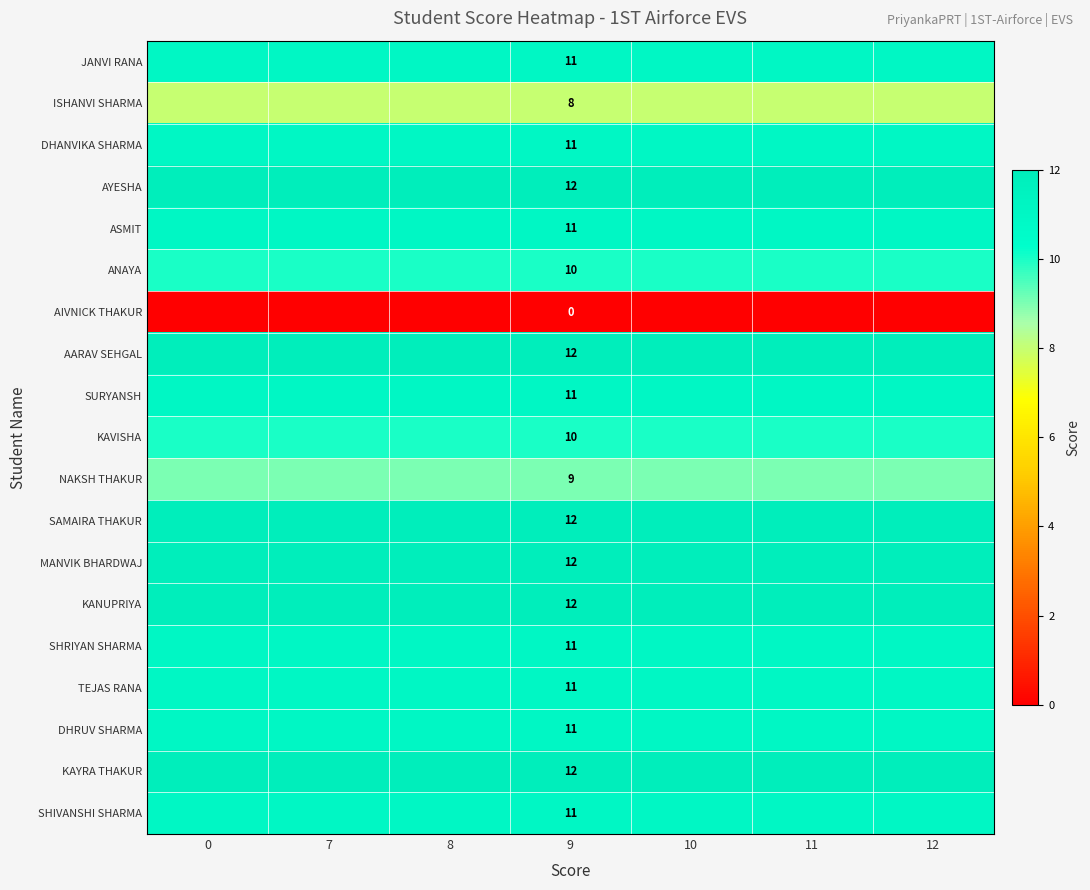

What is the total value across all series at 9?

197